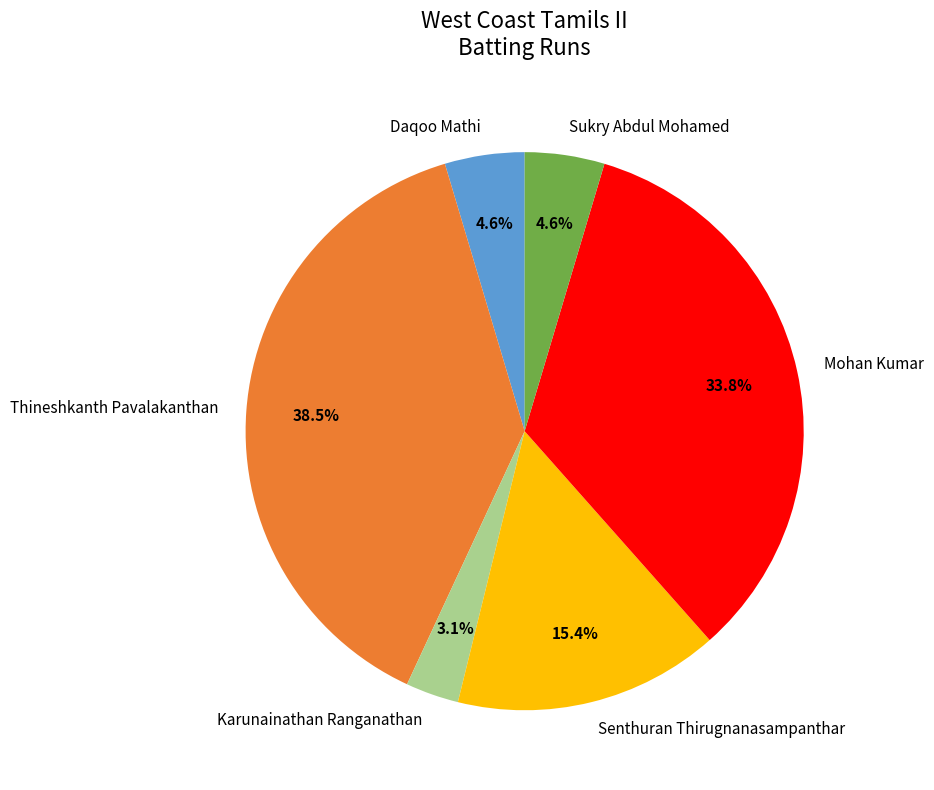

Is there a majority slice in this chart?

No